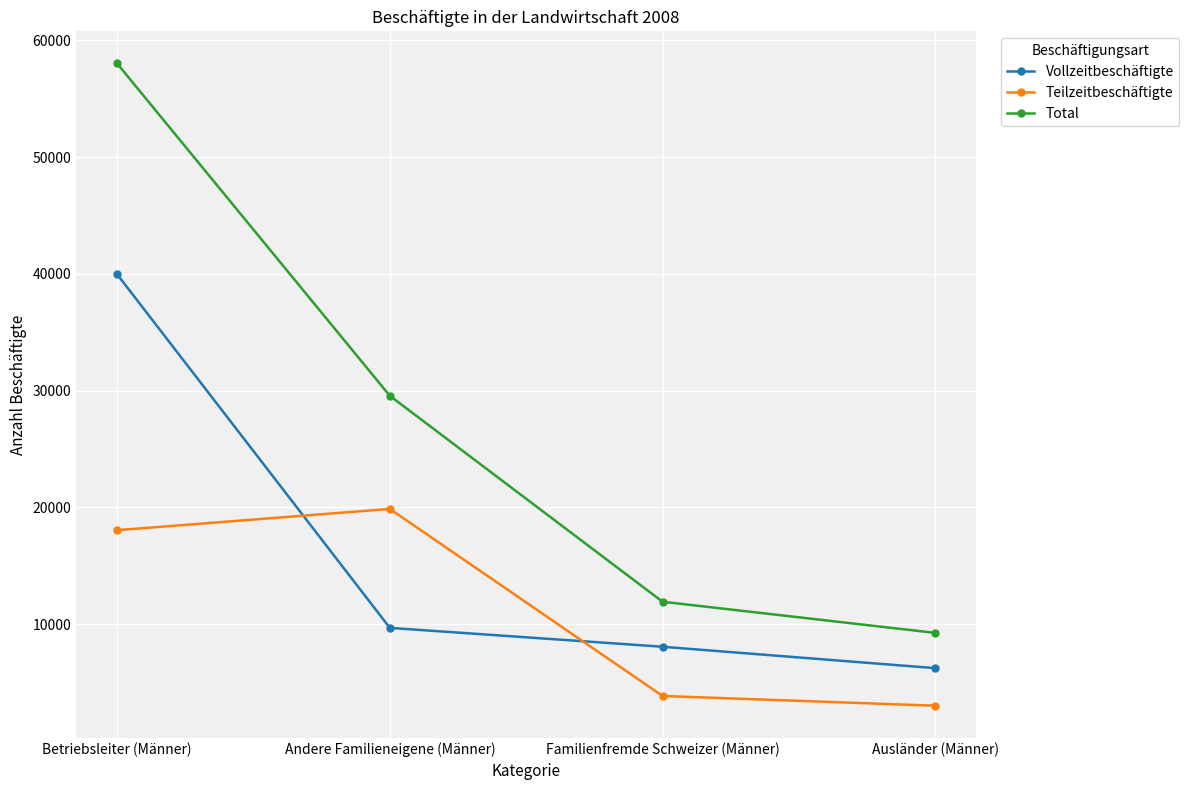

How many categories are shown in the chart?

4